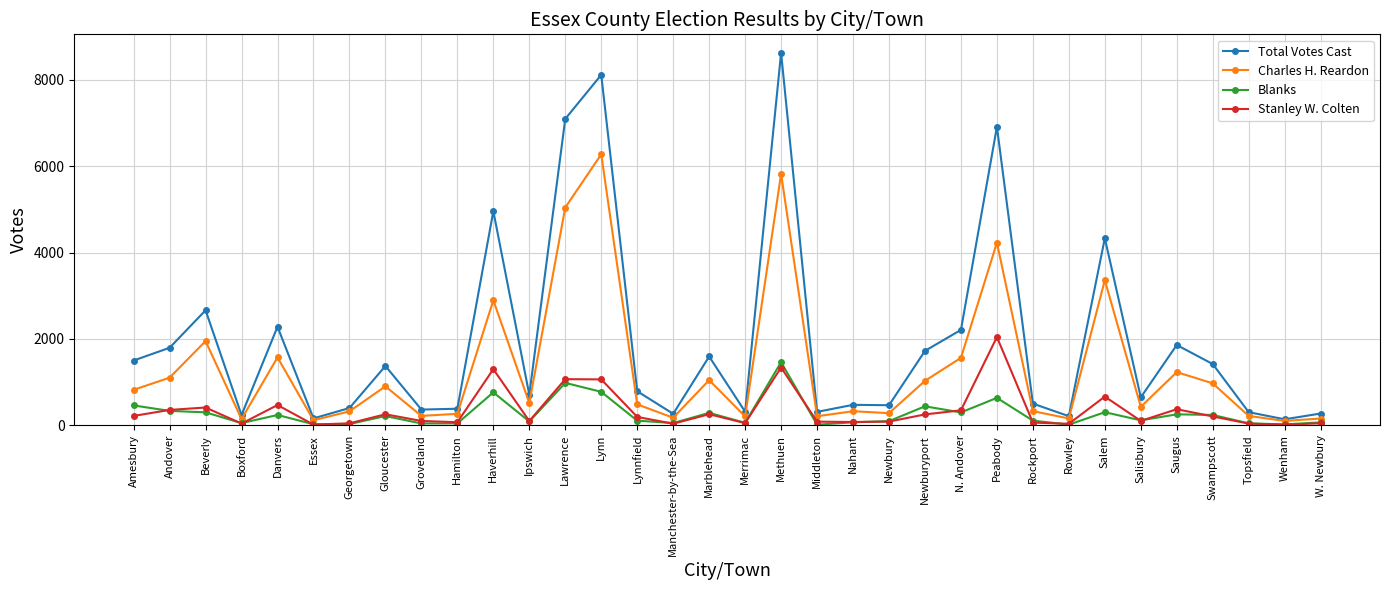

What is the value of the Total Votes Cast point at the 31st from the left?

1419